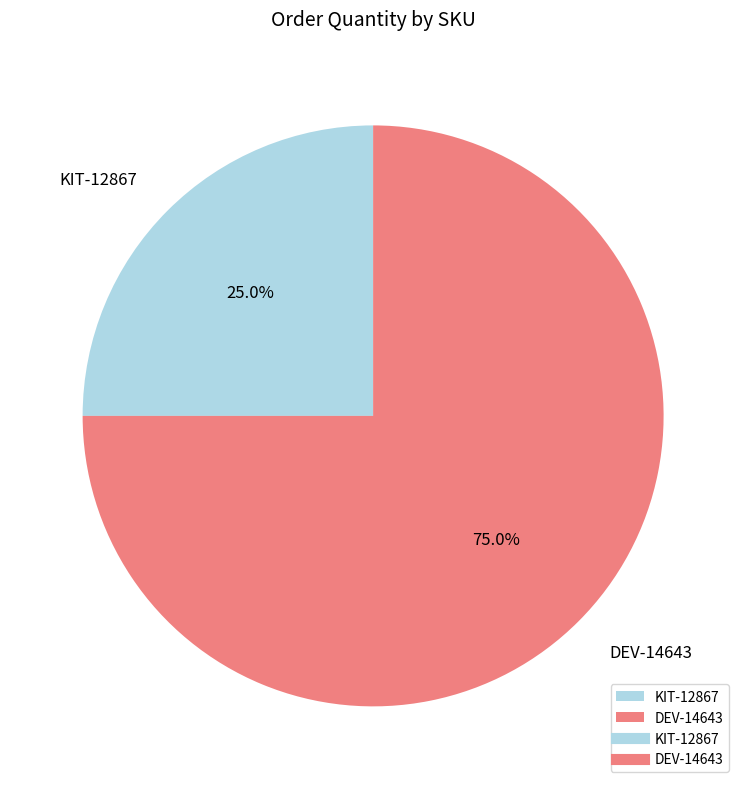

How many slices are in this pie chart?

2